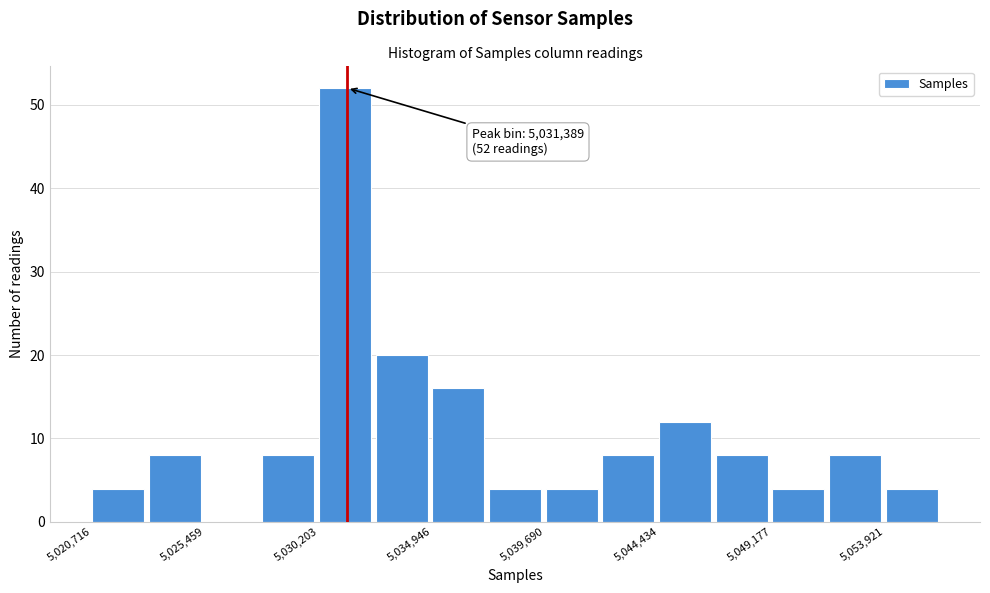

Over which range of the x-axis is the bar tallest?

5030000 to 5032500